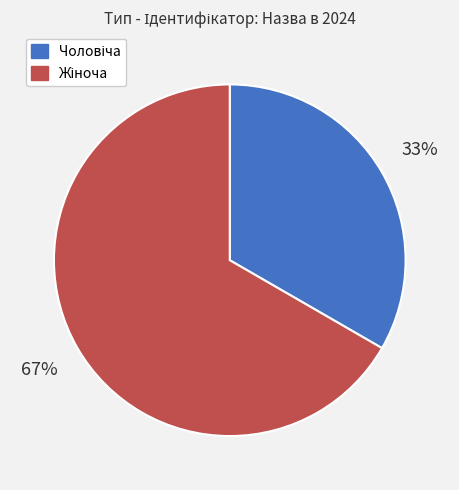

To the nearest percent, what is the average slice percentage?

50%